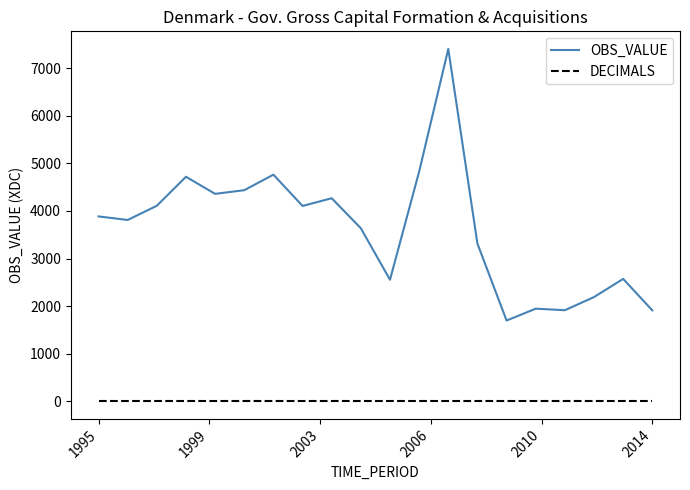

What is the maximum value shown in the chart?

7404